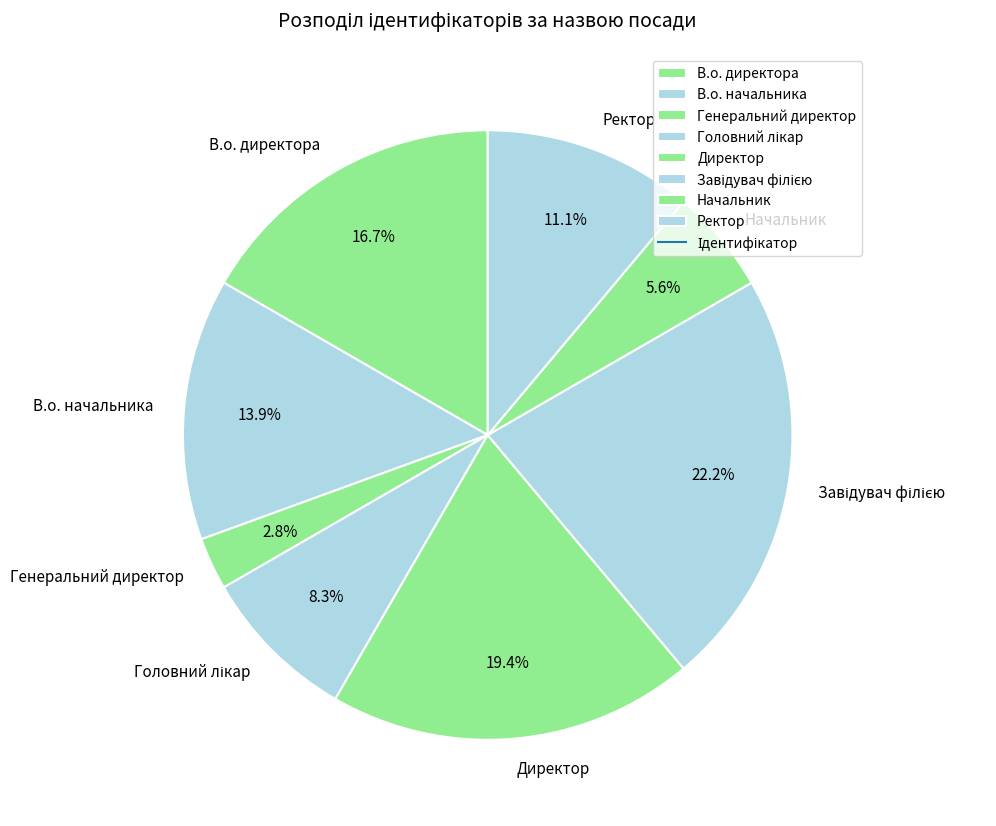

Is there a majority slice in this chart?

No